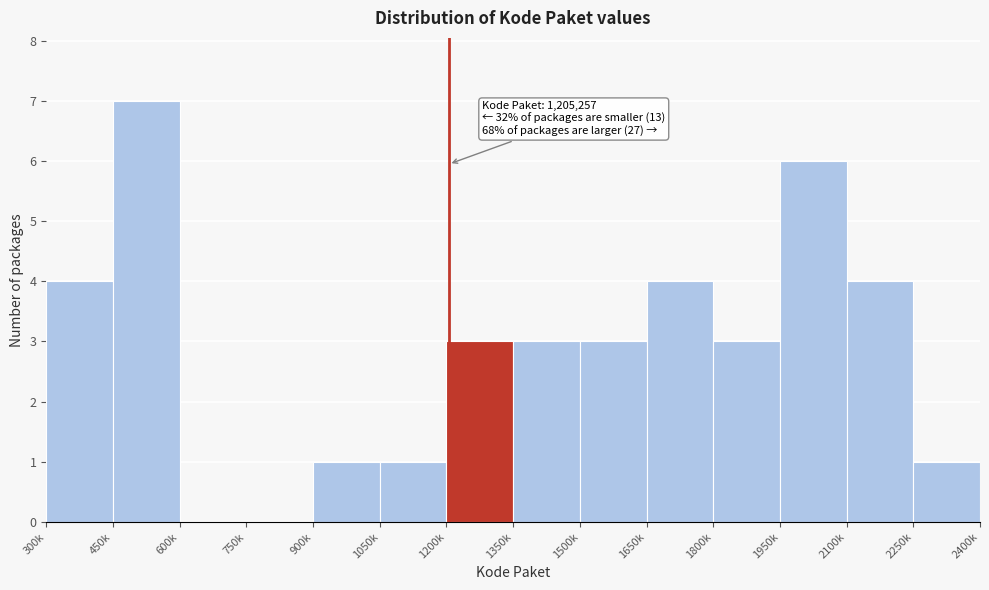

Reading right to left, what are all the values shown in this chart?

2250k=1	2100k=4	1950k=6	1800k=3	1650k=4	1500k=3	1350k=3	1200k=3	1050k=1	900k=1	750k=0	600k=0	450k=7	300k=4